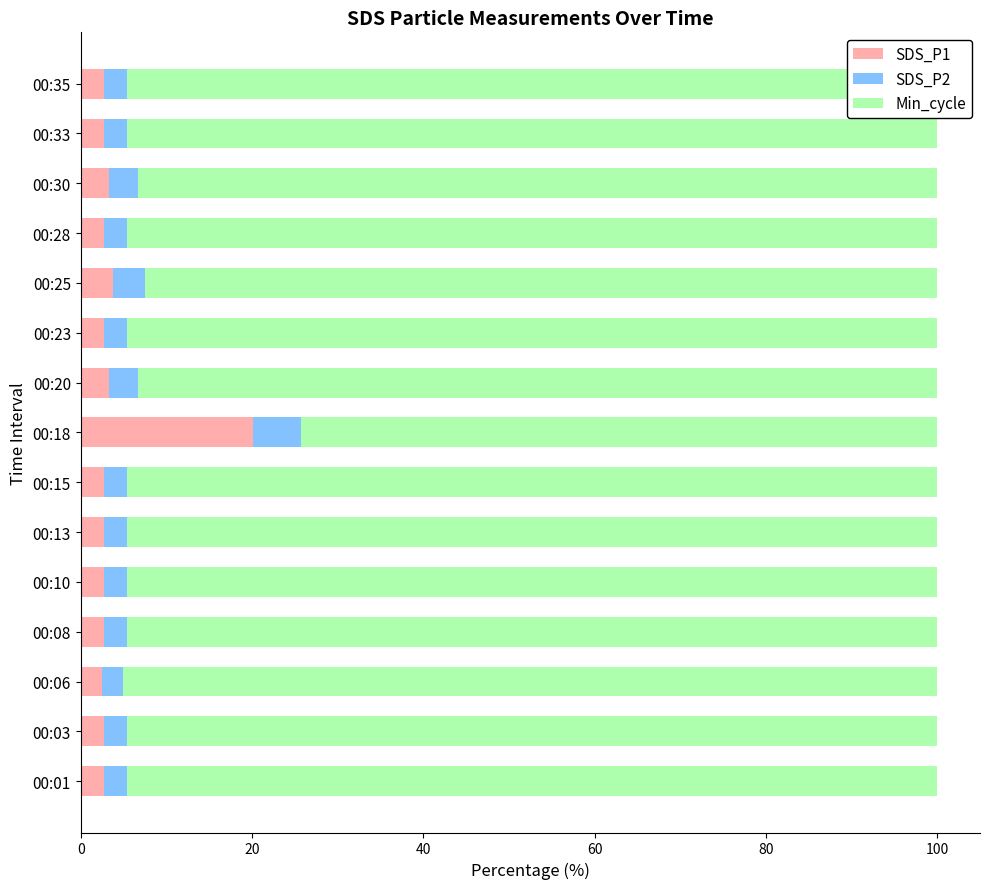

At which label does SDS_P1 reach its peak?

00:18